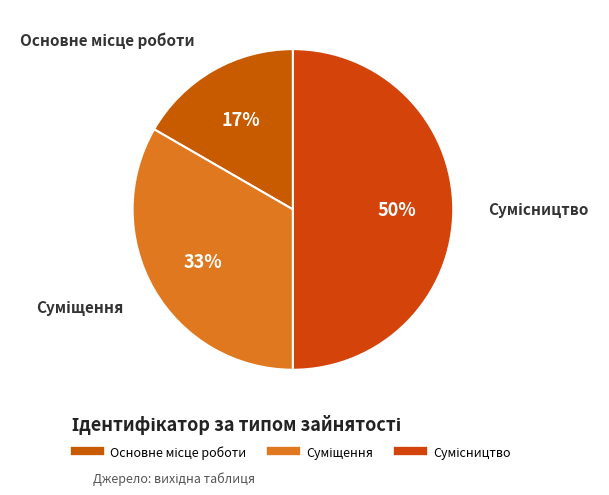

To the nearest percent, what is the average slice percentage?

33%